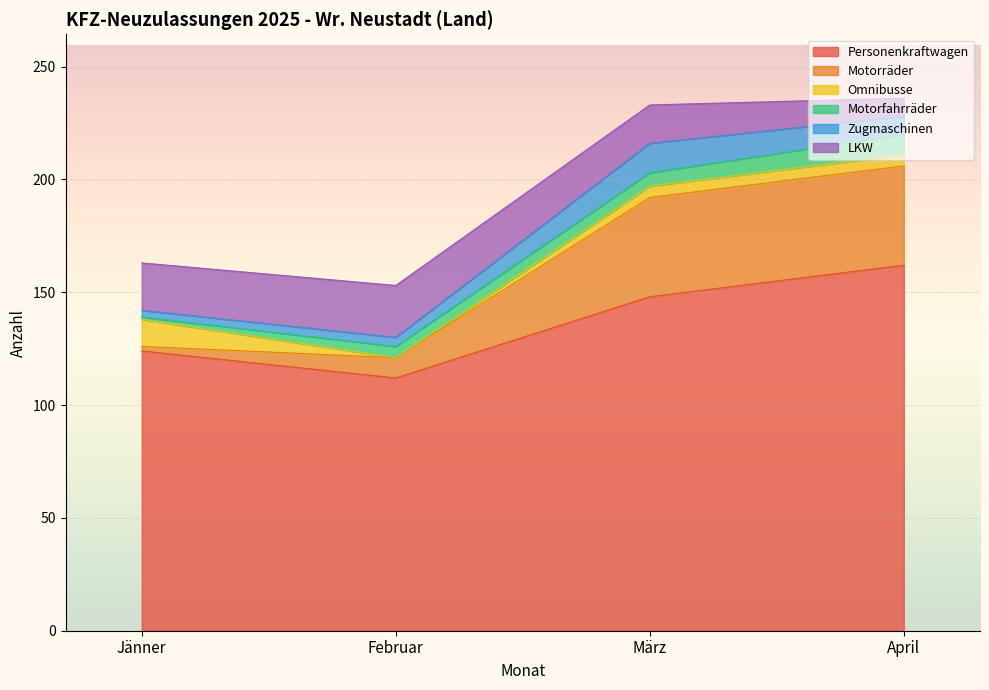

How many lines are shown in the chart?

6